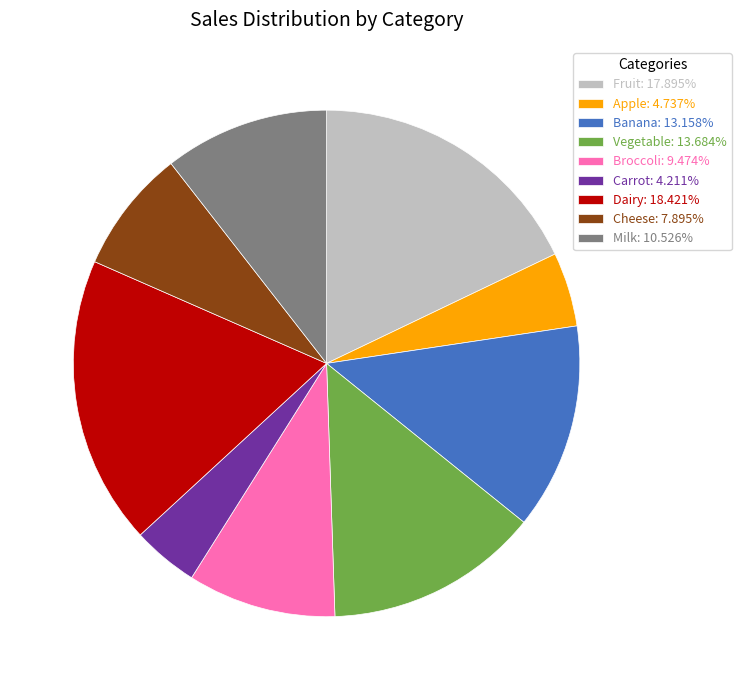

What is the smallest slice in the pie chart?

Carrot